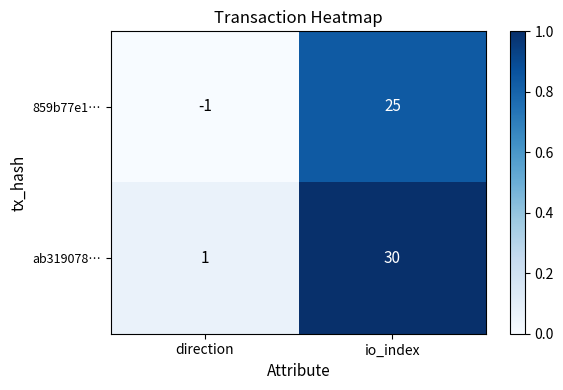

What is the difference between the 859b77e1… values at io_index and direction?

26